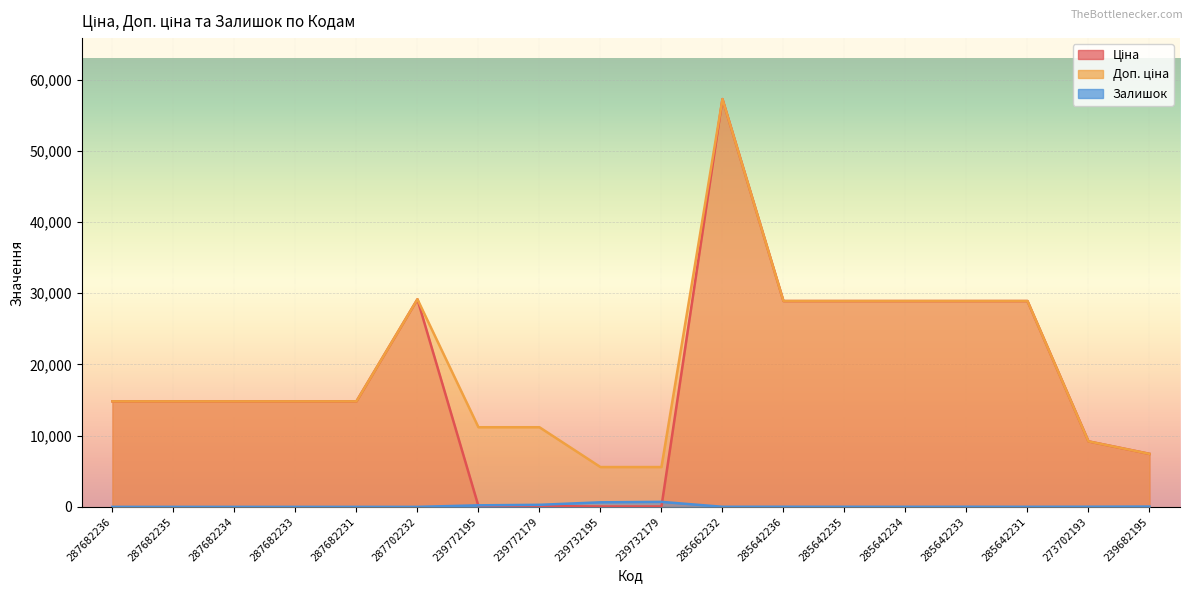

What position from the left is 285662232?

11